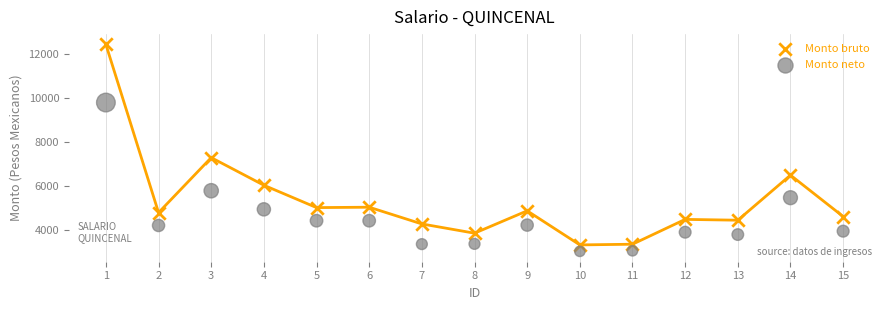

What is the X range (max minus min) for the scatter plot?

14.0